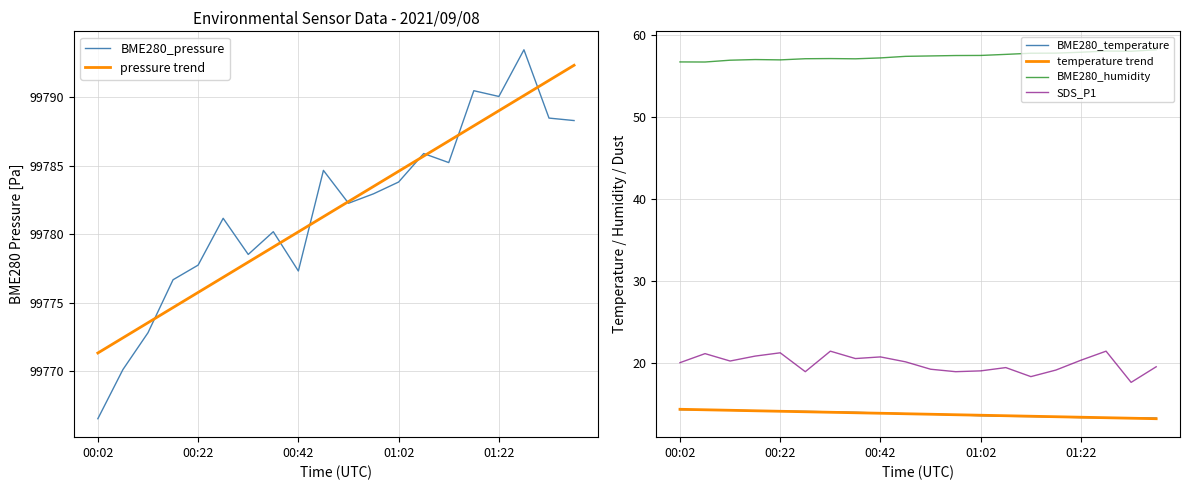

True or false: BME280_temperature and pressure trend cross at least once.

False